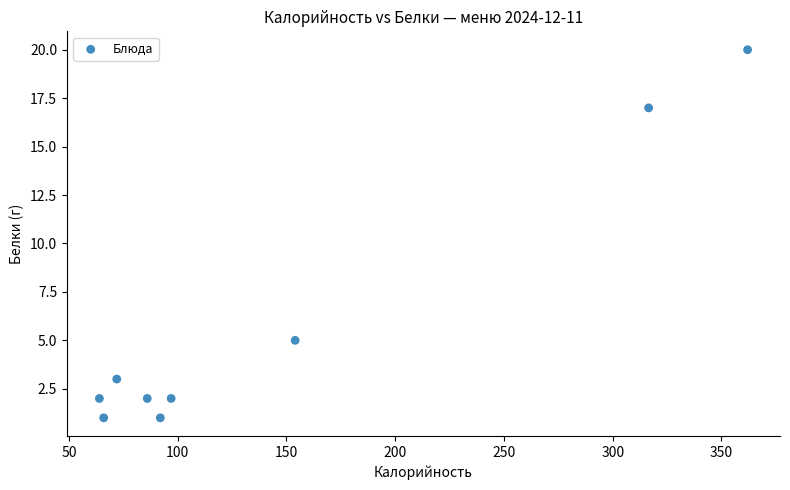

What is the range of Y values (max minus min)?

19